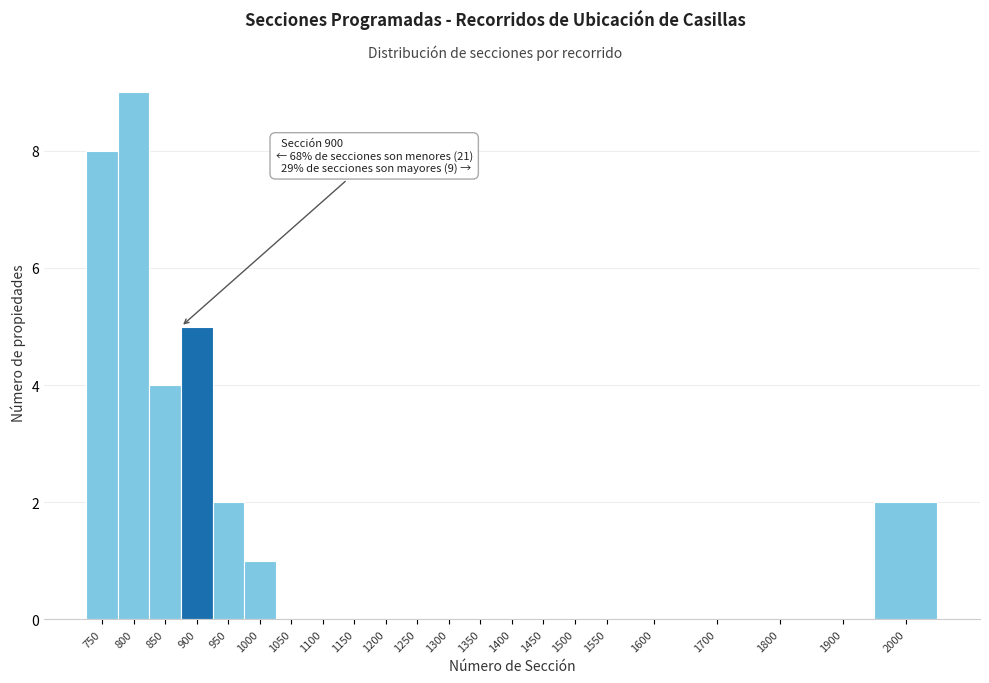

Reading left to right, transcribe all the data shown in this chart.

750=8	800=9	850=4	900=5	950=2	1000=1	1050=0	1100=0	1150=0	1200=0	1250=0	1300=0	1350=0	1400=0	1450=0	1500=0	1550=0	1600=0	1700=0	1800=0	1900=0	2000=2